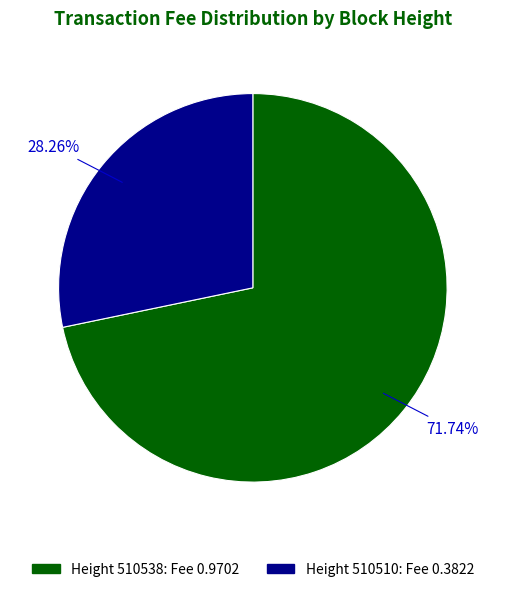

Is there any slice that represents more than half of the pie?

Yes